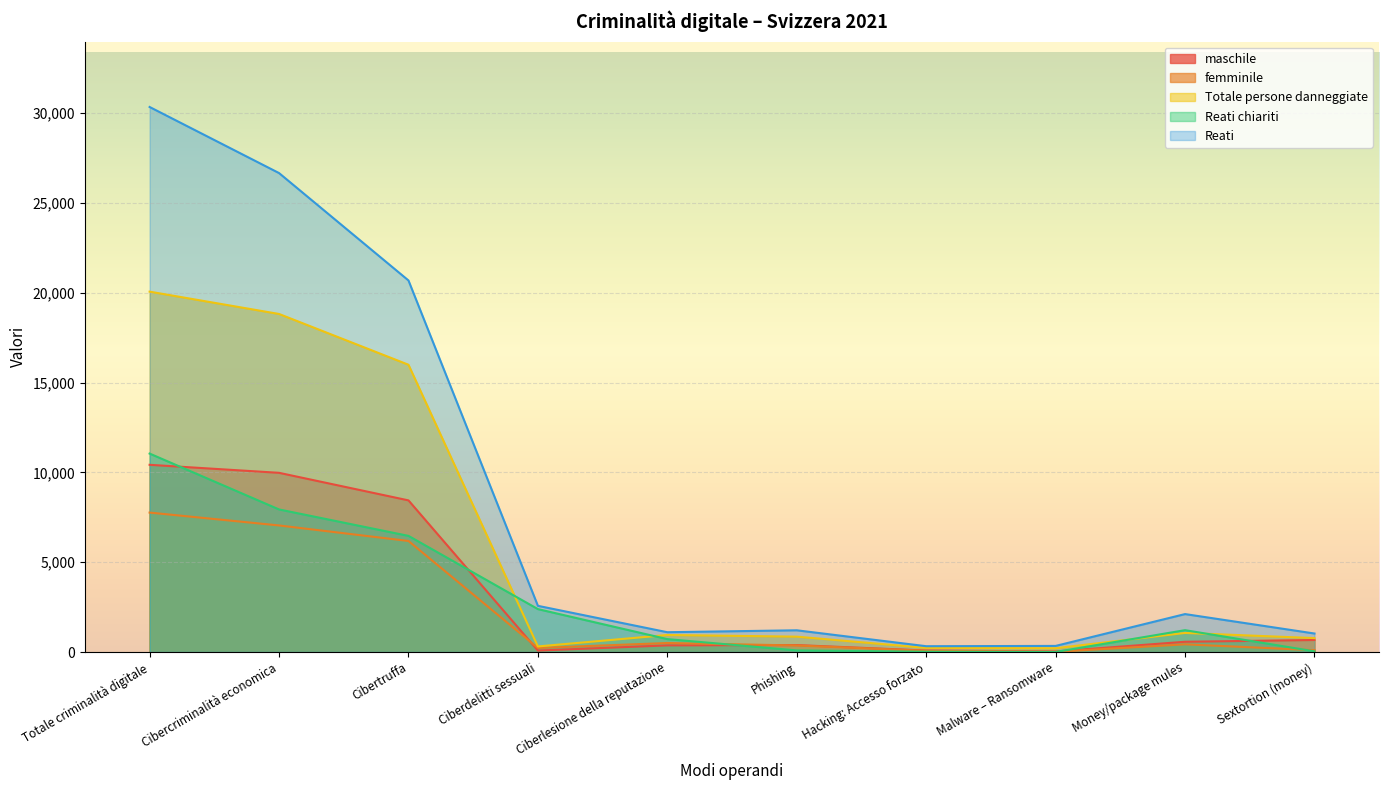

Reading left to right, transcribe all the data shown in this chart.

maschile: Totale criminalità digitale=10425	Cibercriminalità economica=9979	Cibertruffa=8444	Ciberdelitti sessuali=82	Ciberlesione della reputazione=370	Phishing=387	Hacking: Accesso forzato=83	Malware – Ransomware=32	Money/package mules=571	Sextortion (money)=670
femminile: Totale criminalità digitale=7765	Cibercriminalità economica=7048	Cibertruffa=6184	Ciberdelitti sessuali=227	Ciberlesione della reputazione=502	Phishing=365	Hacking: Accesso forzato=69	Malware – Ransomware=12	Money/package mules=429	Sextortion (money)=102
Totale persone danneggiate: Totale criminalità digitale=20068	Cibercriminalità economica=18825	Cibertruffa=15998	Ciberdelitti sessuali=311	Ciberlesione della reputazione=949	Phishing=856	Hacking: Accesso forzato=231	Malware – Ransomware=211	Money/package mules=1063	Sextortion (money)=775
Reati chiariti: Totale criminalità digitale=11051	Cibercriminalità economica=7940	Cibertruffa=6468	Ciberdelitti sessuali=2390	Ciberlesione della reputazione=719	Phishing=90	Hacking: Accesso forzato=16	Malware – Ransomware=3	Money/package mules=1217	Sextortion (money)=38
Reati: Totale criminalità digitale=30351	Cibercriminalità economica=26671	Cibertruffa=20691	Ciberdelitti sessuali=2572	Ciberlesione della reputazione=1103	Phishing=1210	Hacking: Accesso forzato=324	Malware – Ransomware=340	Money/package mules=2113	Sextortion (money)=1031